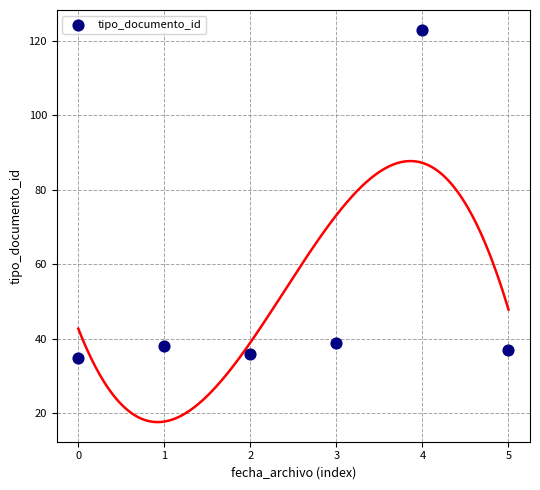

What is the average Y value?

51